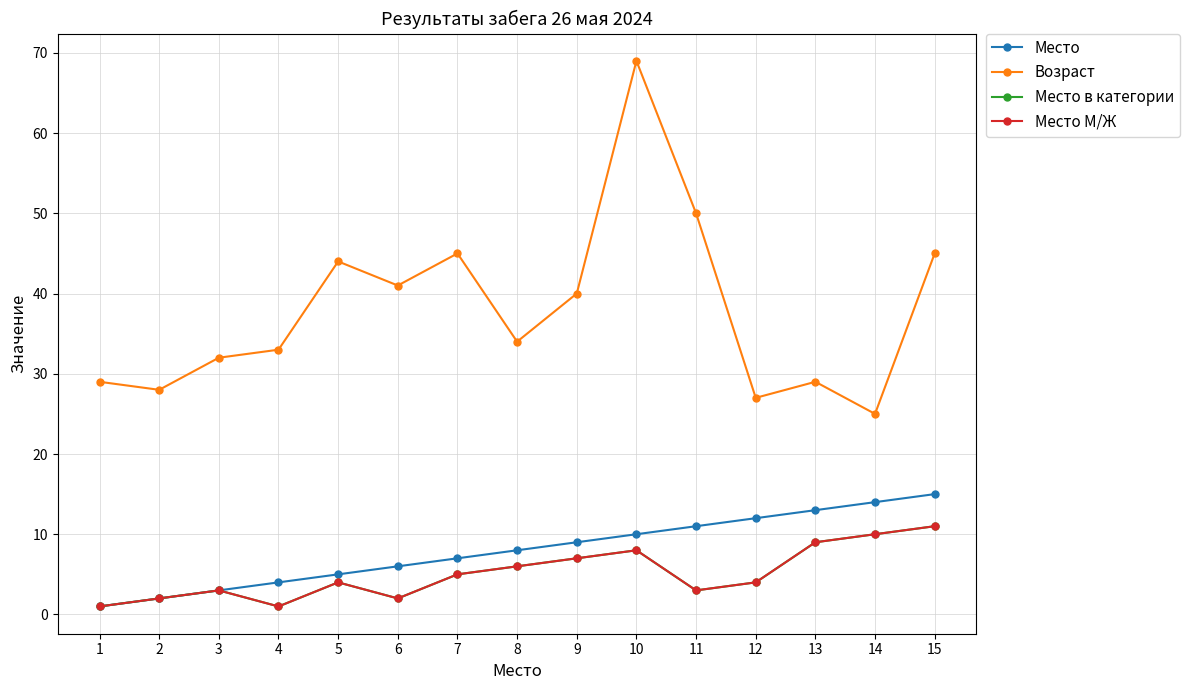

In Место М/Ж, how many points are lower than both neighbors (excluding endpoints)?

3